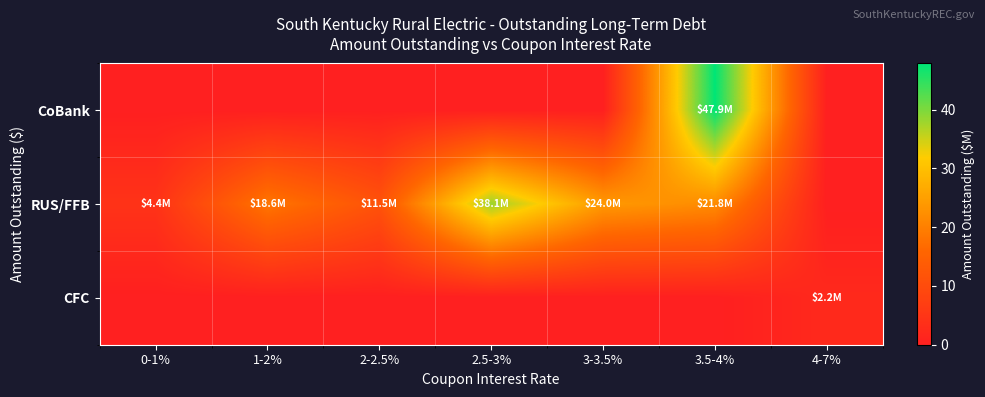

Rank the series by their average value, from lowest to highest.

CFC, CoBank, RUS/FFB